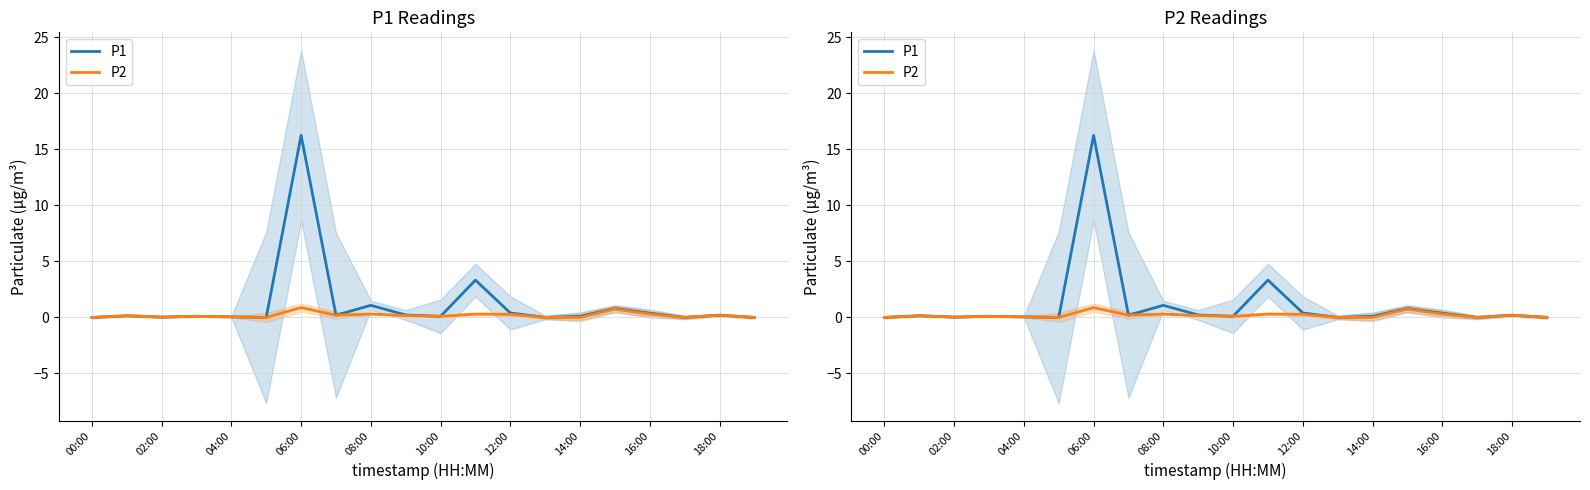

True or false: P1 has more than 2 points higher than both neighbors.

True